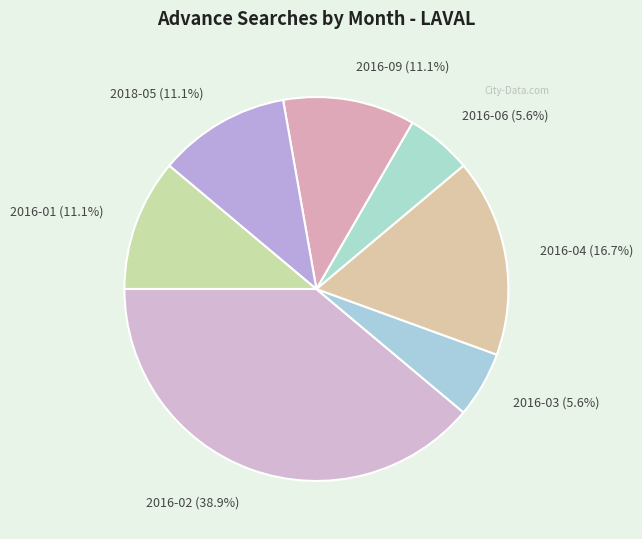

Does any single category account for the majority?

No